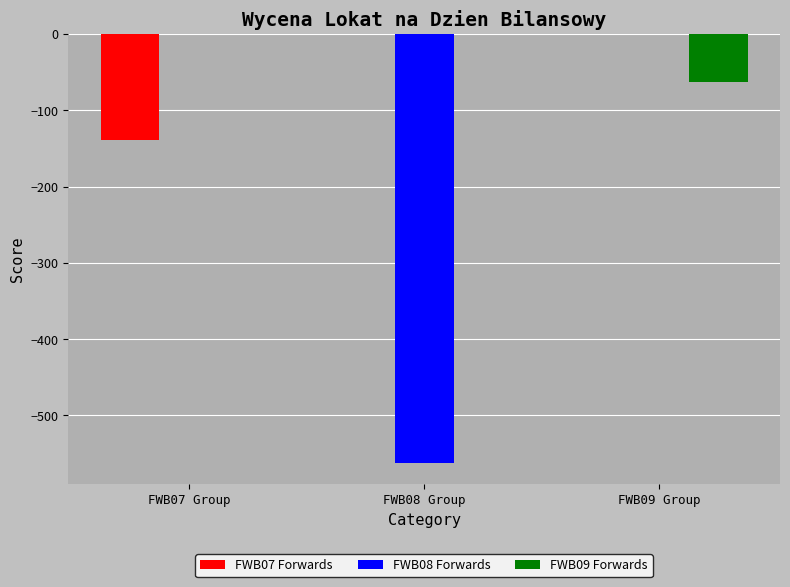

The value of FWB08 Forwards at FWB08 Group is -327. True or false?

False